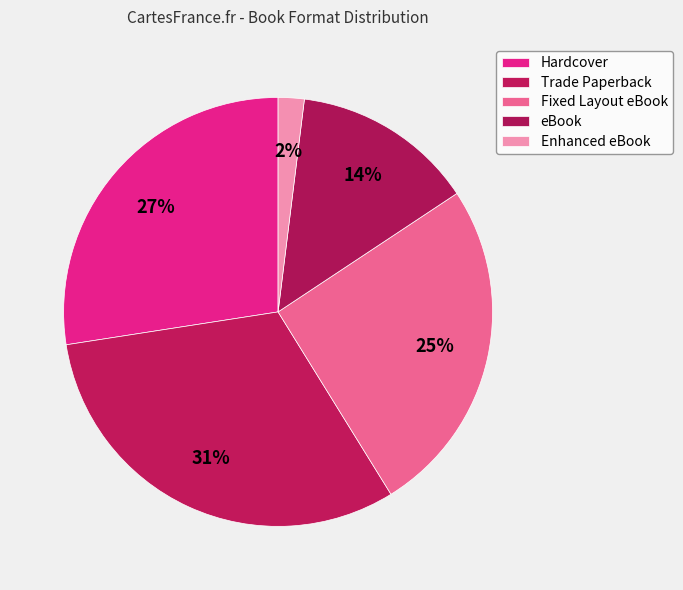

Do Fixed Layout eBook and Trade Paperback together represent more than half of the pie?

Yes